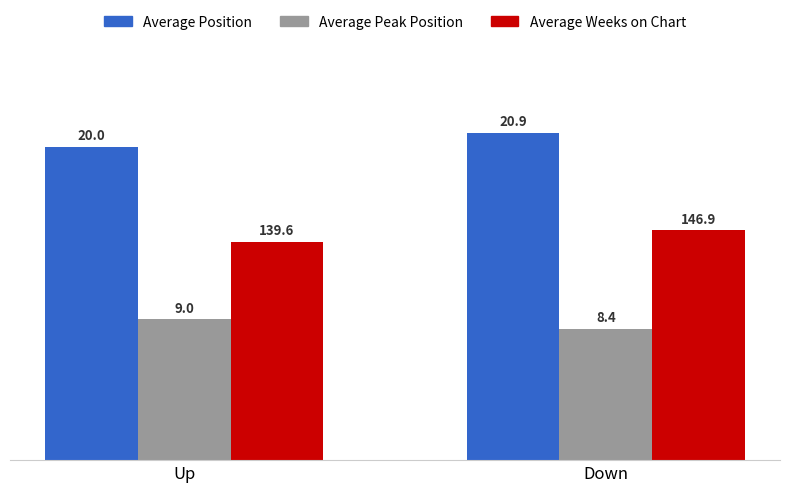

What is the label of the 2nd bar from the right?

Up